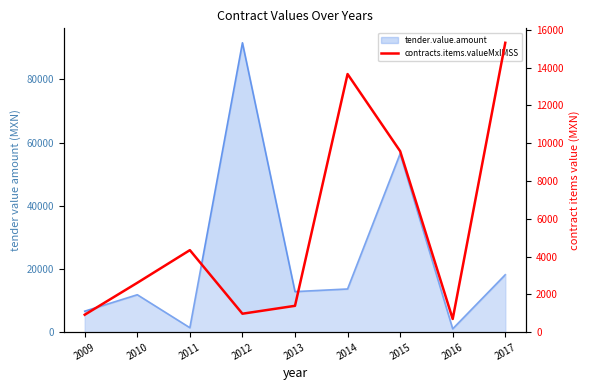

Between 2017 and 2014, which is larger?

2017